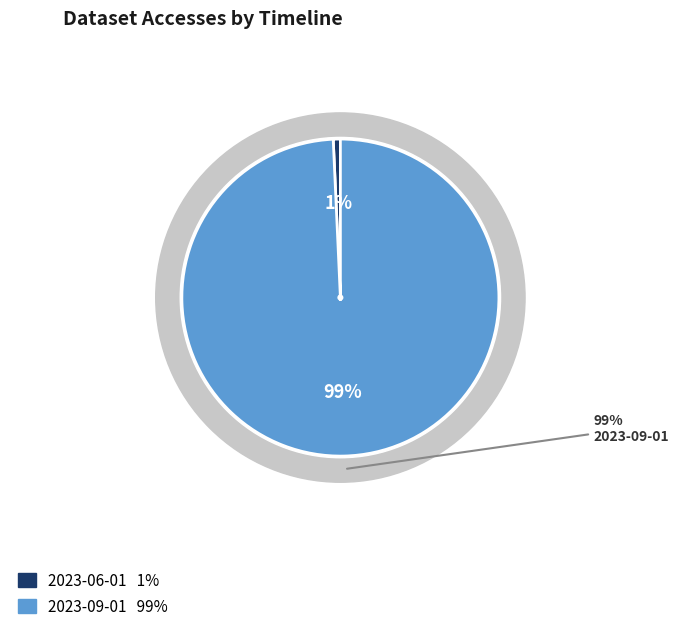

Which category accounts for the majority?

2023-09-01